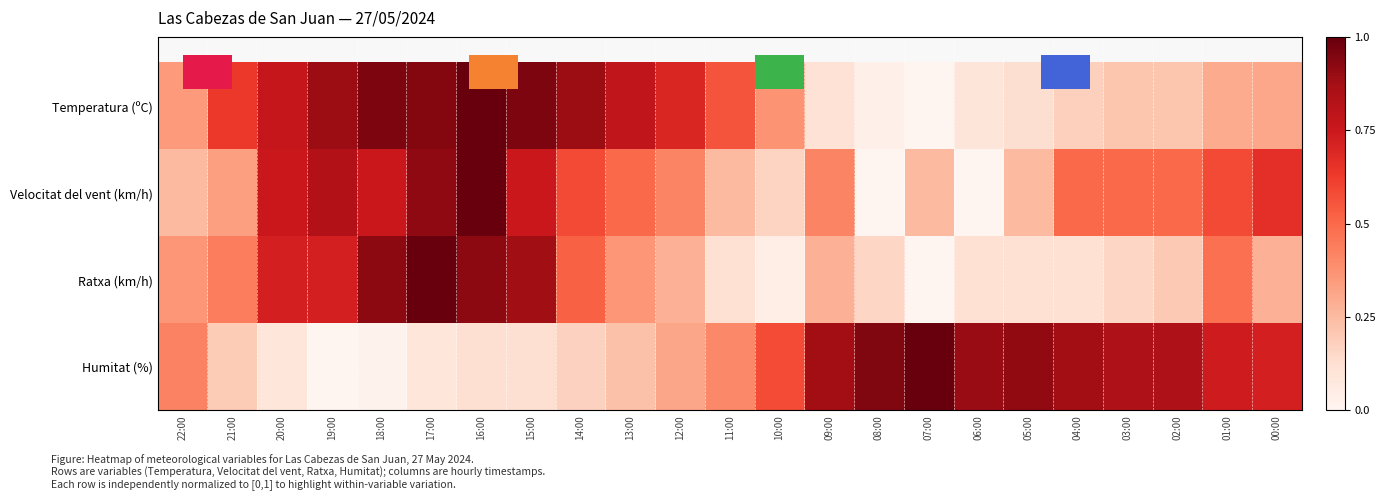

Which series has the largest total across all categories?

Humitat (%)